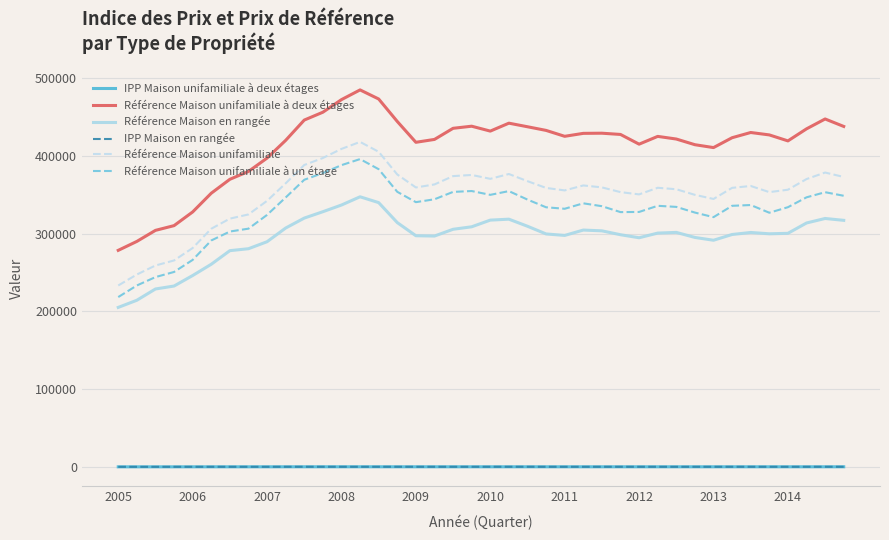

Does the chart display data point markers on the line(s)?

No